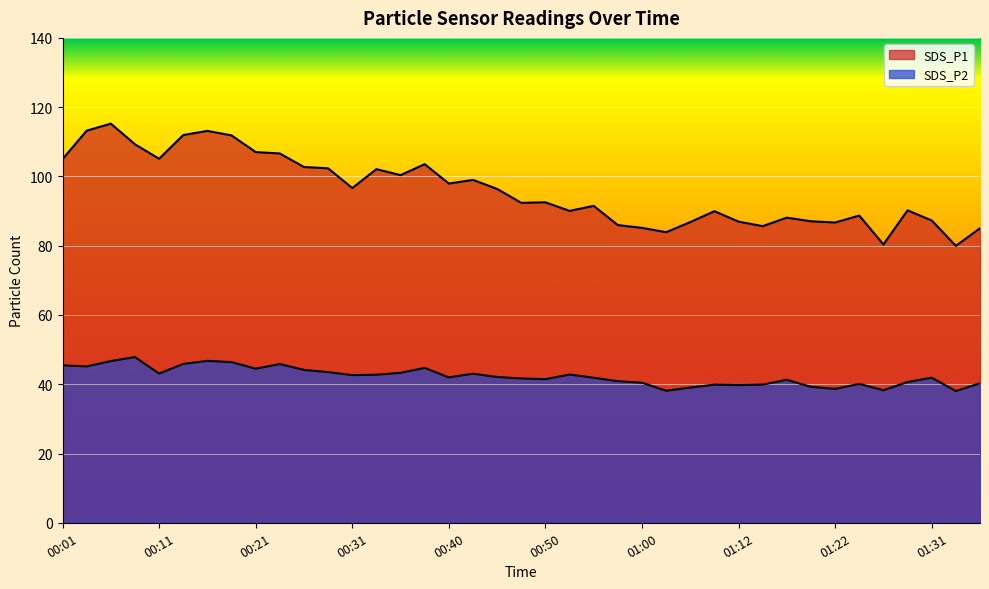

List the series in order of their overall mean, lowest first.

SDS_P2, SDS_P1